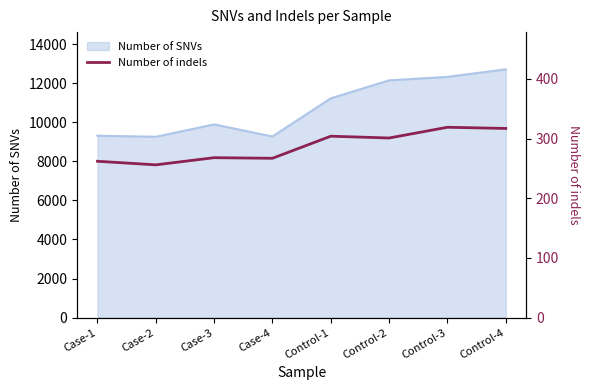

What is the maximum value for Number of SNVs?

12713